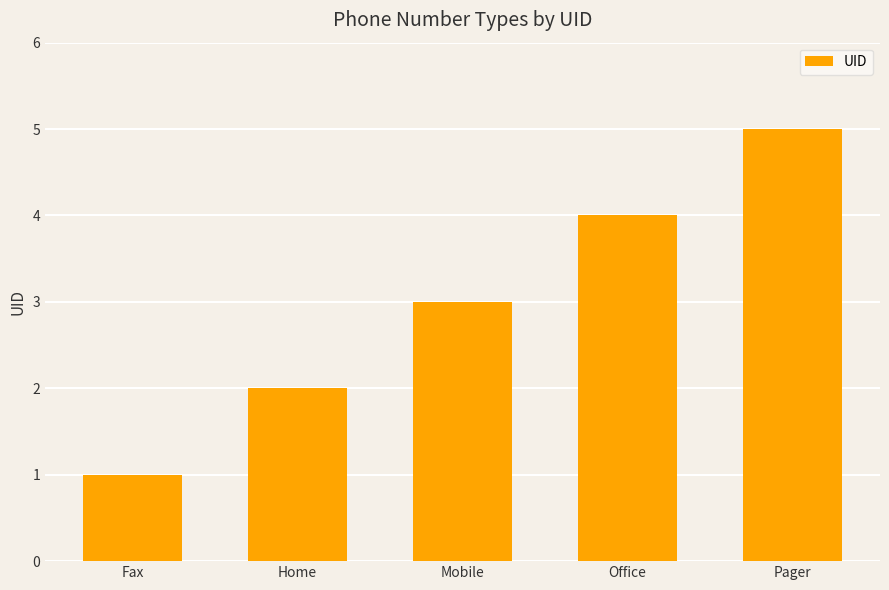

What is the average value?

3